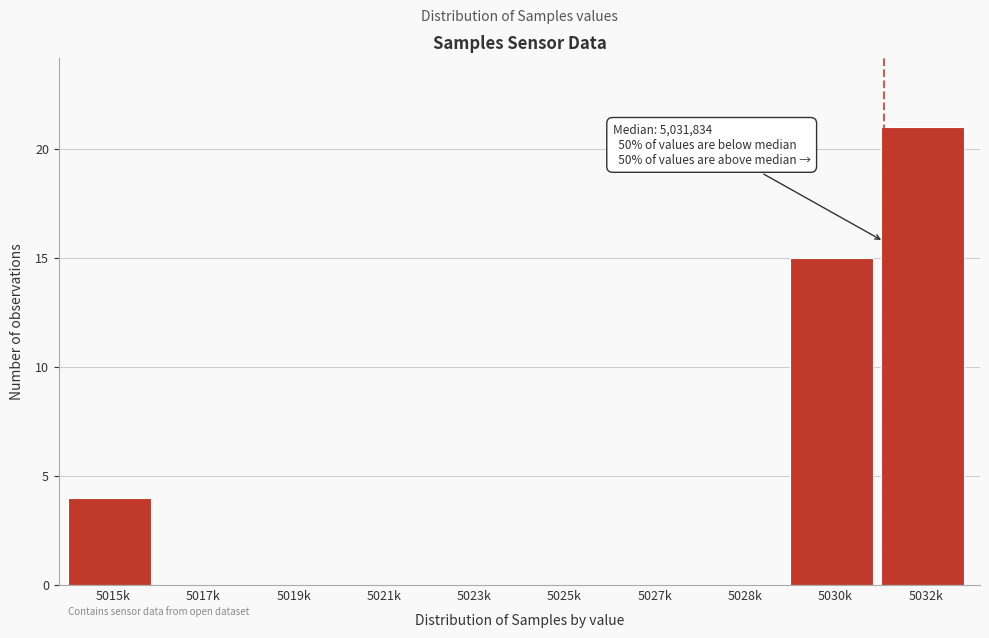

Reading left to right, extract all data points from this chart.

5015k=4	5017k=0	5019k=0	5021k=0	5023k=0	5025k=0	5027k=0	5028k=0	5030k=15	5032k=21